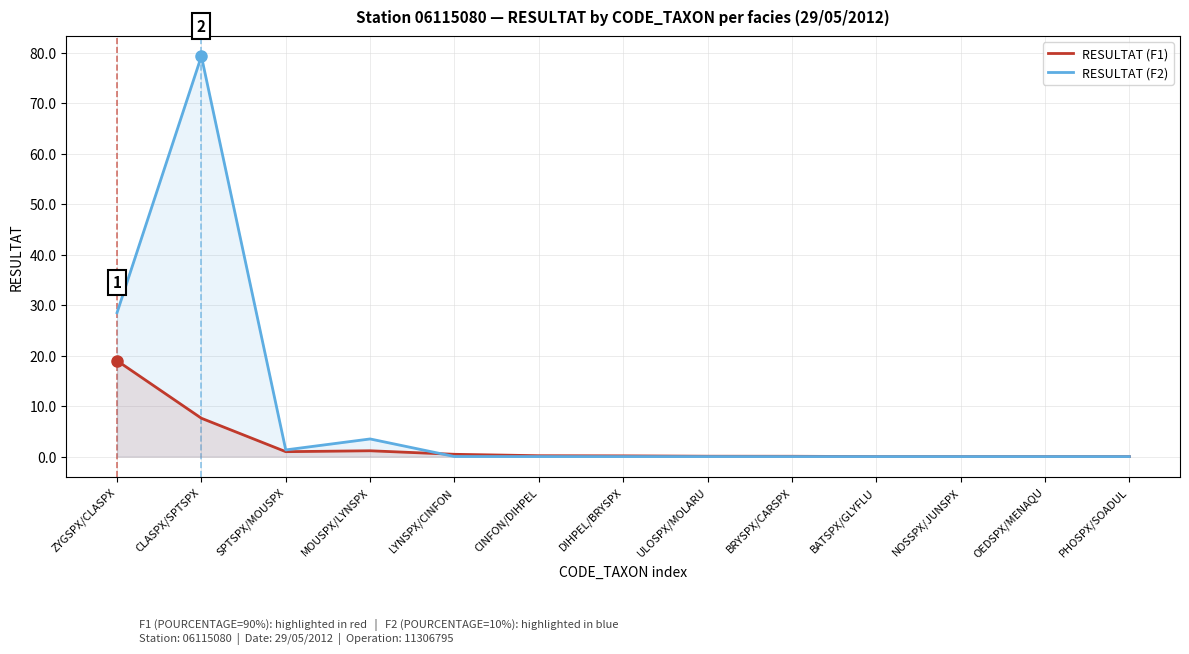

How many lines are shown in the chart?

2